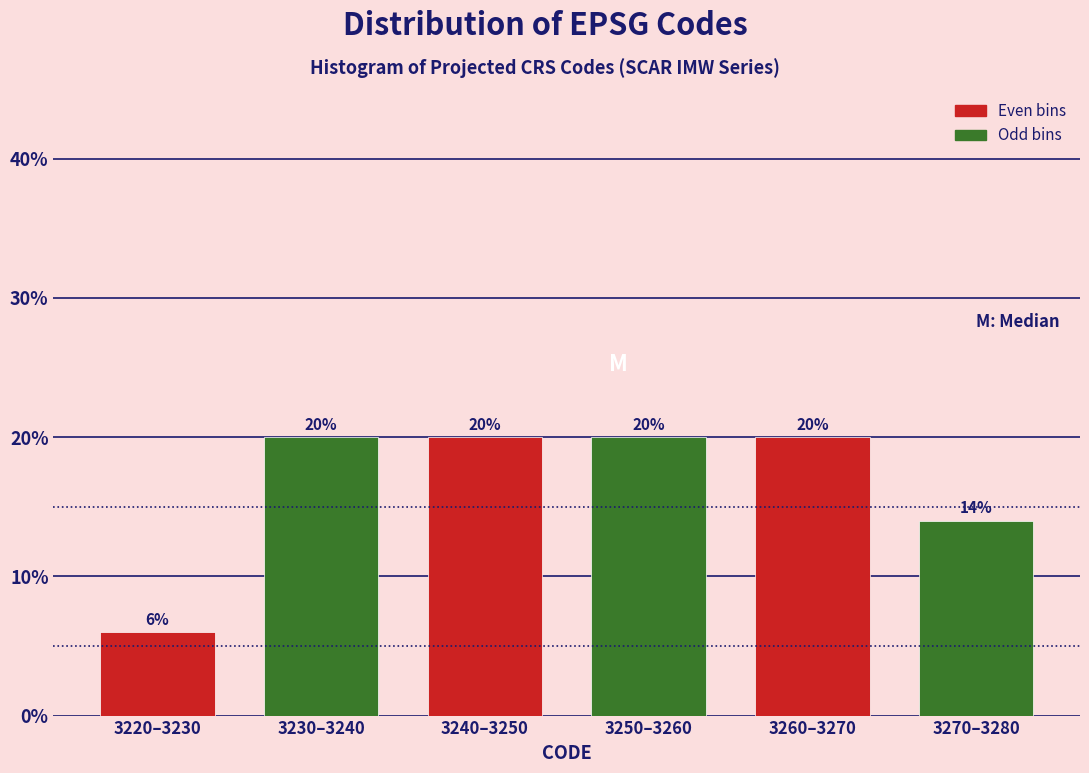

Reading right to left, transcribe all the data shown in this chart.

14.0	20.0	20.0	20.0	20.0	6.0